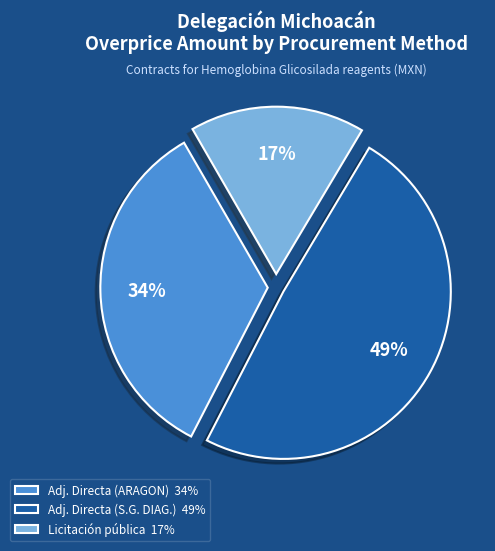

What percentage is the Licitación pública 17% slice, to the nearest percent?

17%